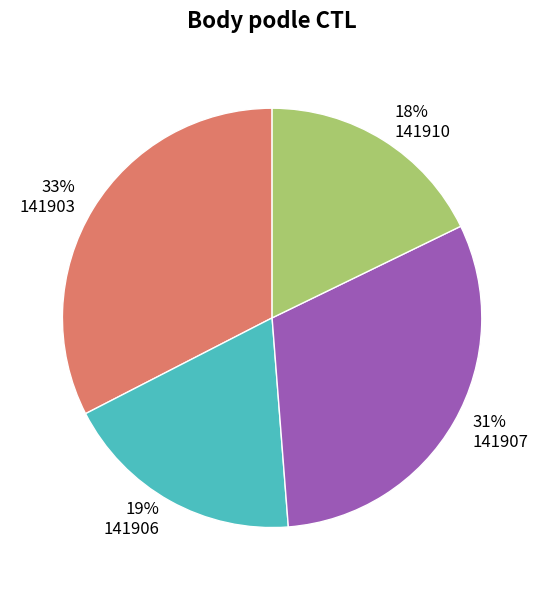

What percentage is the 141906 slice, to the nearest percent?

19%